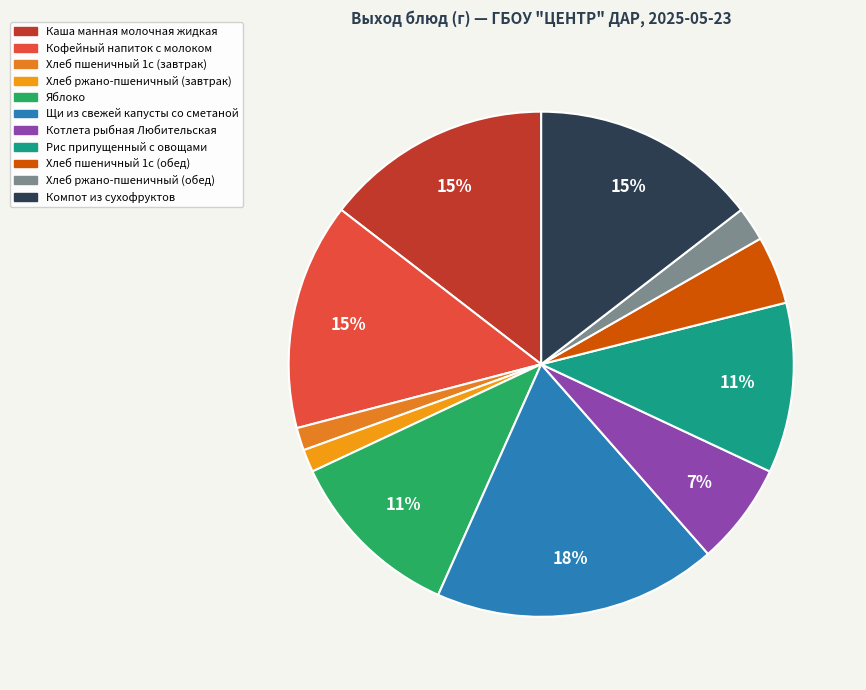

Does Котлета рыбная Любительская represent more than half of the total?

No